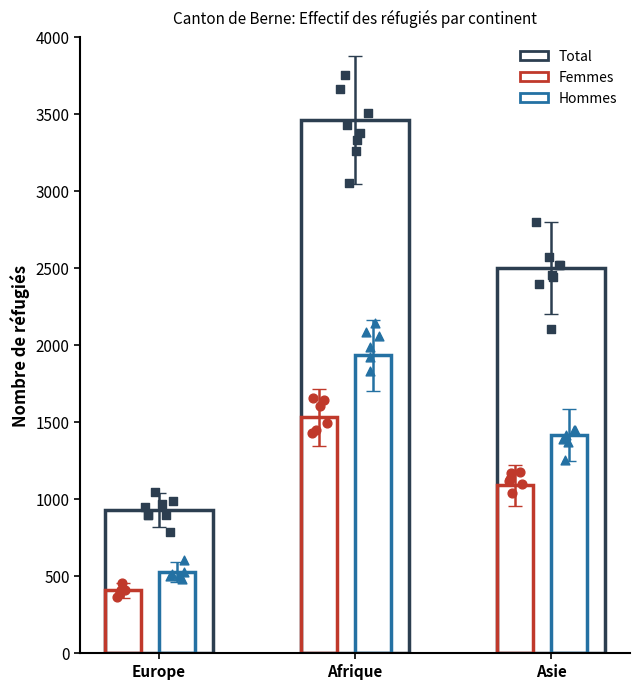

Is the value of Femmes at Europe greater than the value of Hommes at Europe?

No